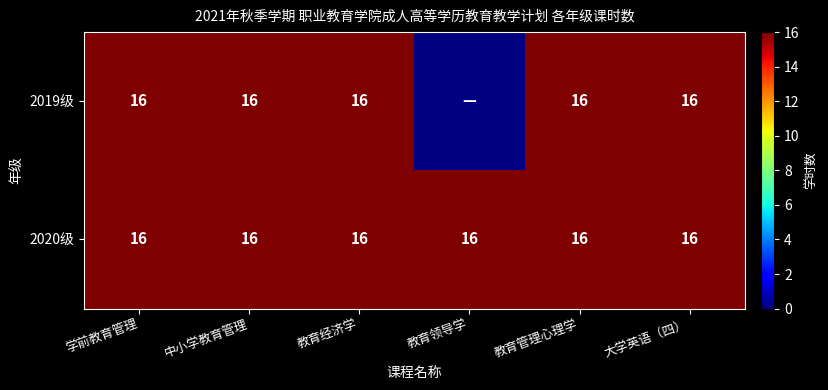

Rank the series by their maximum value, from highest to lowest.

2019级, 2020级